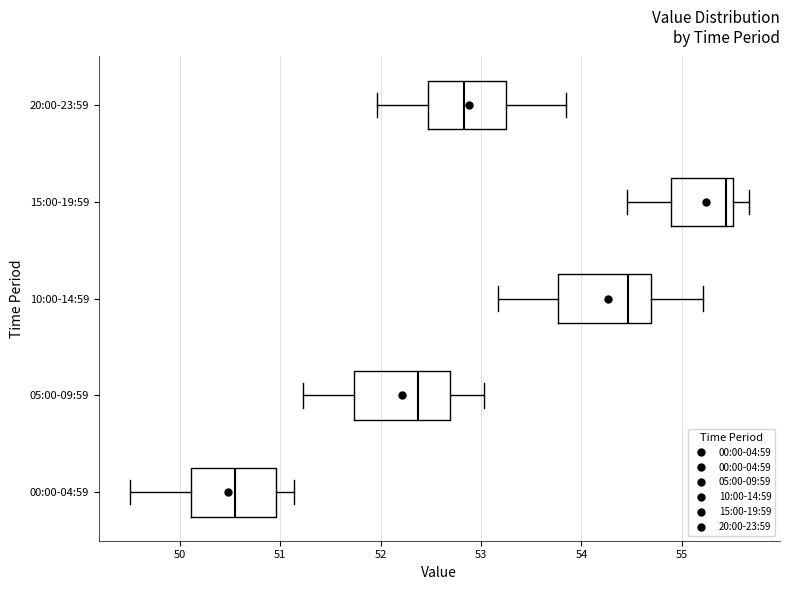

Which box has the furthest to the right median line?

15:00-19:59